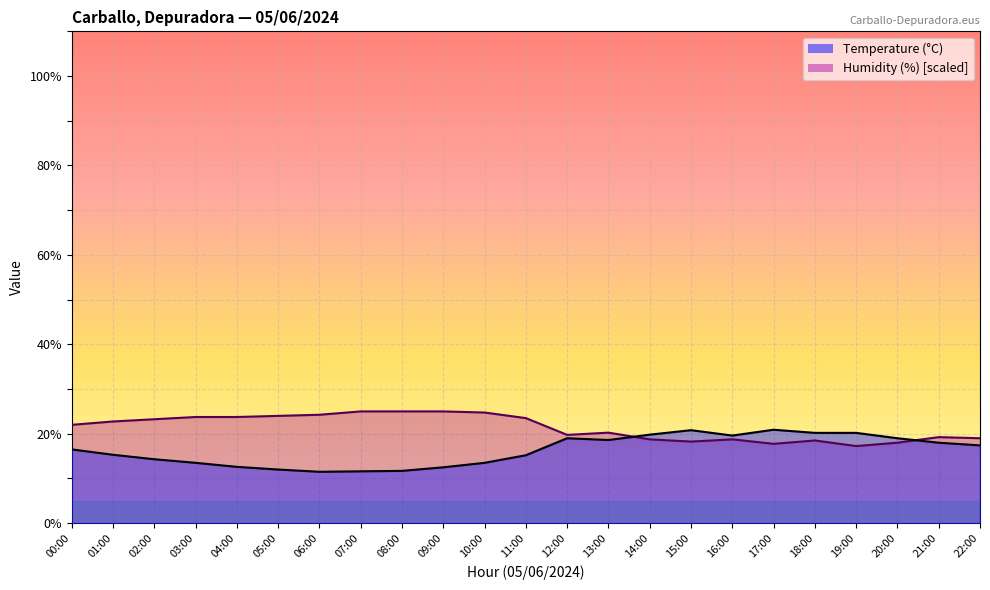

Which series has the largest total across all categories?

Humidity (%)